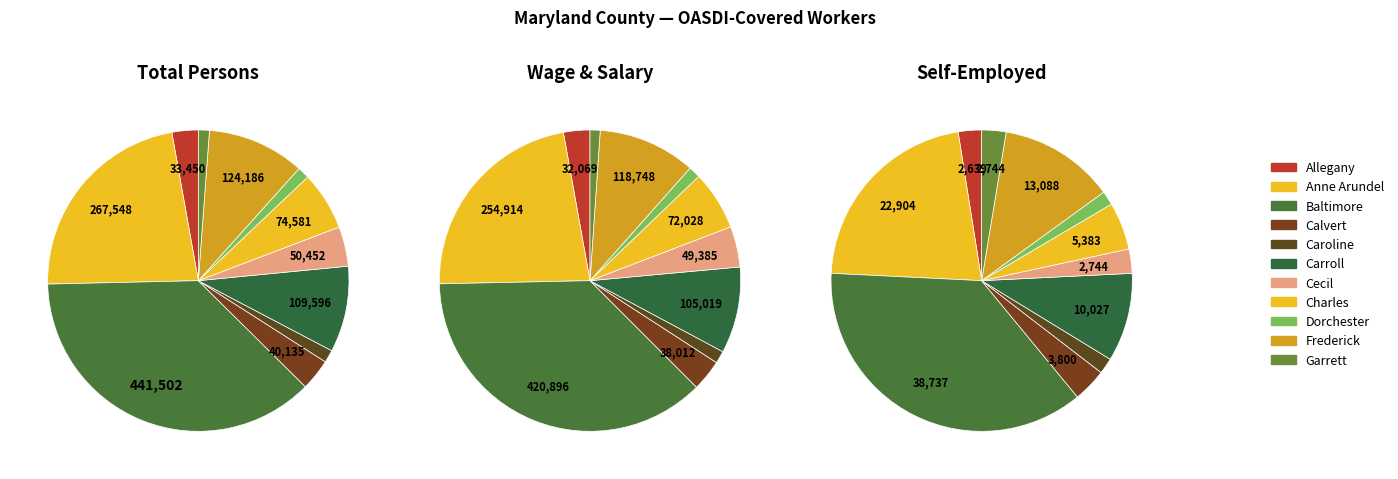

True or false: Baltimore accounts for 30% of the total.

False